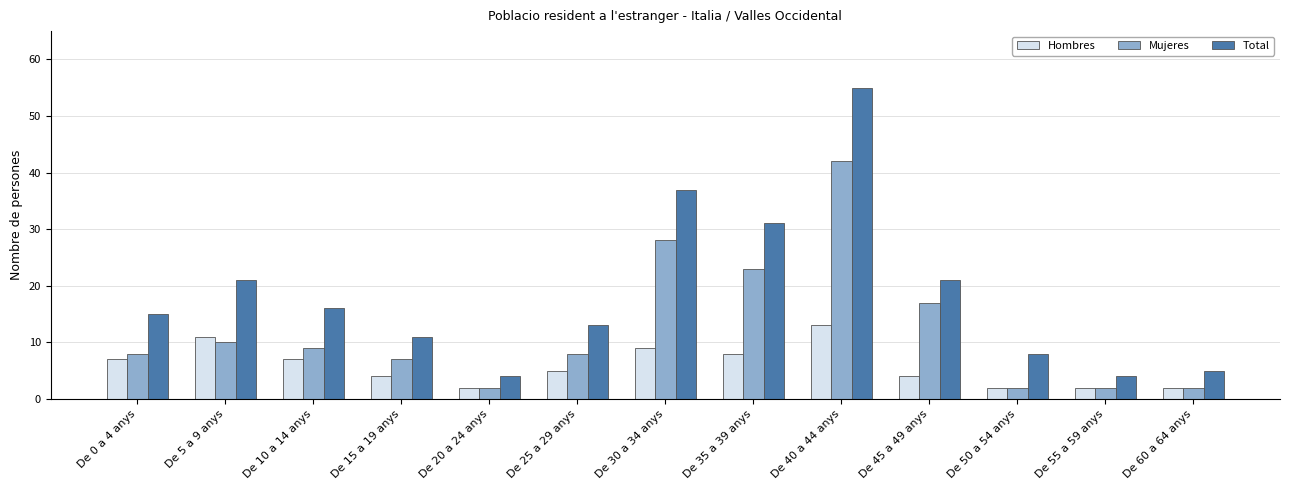

Is it true that Mujeres equals 10 at De 45 a 49 anys?

False